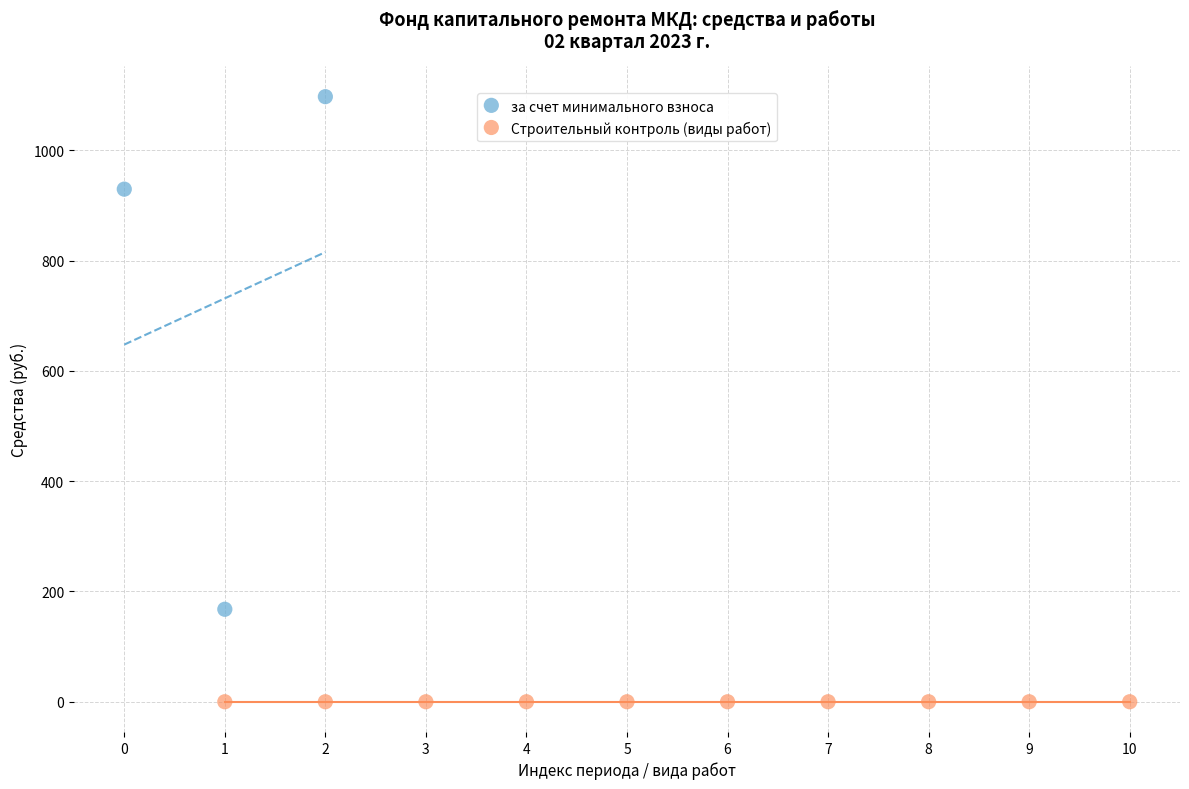

Which series reaches the minimum Y coordinate?

Строительный контроль (виды работ)